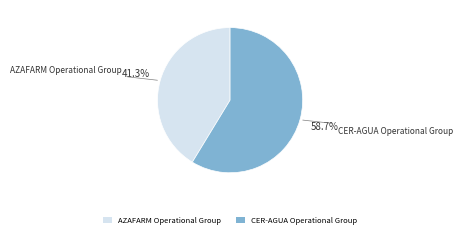

Between CER-AGUA Operational Group and AZAFARM Operational Group, which is larger?

CER-AGUA Operational Group